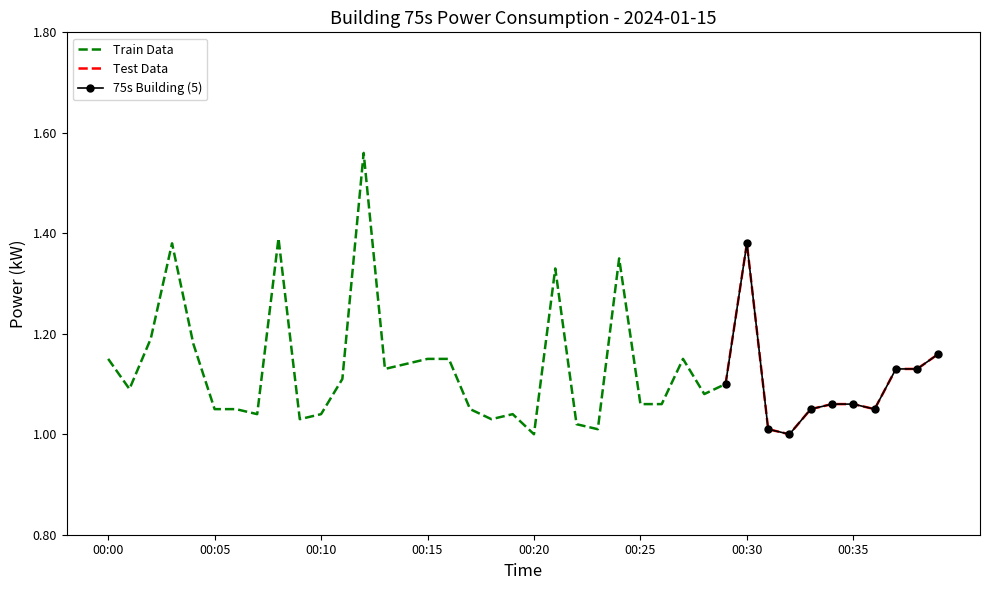

At which label is the value closest to 1?

00:20